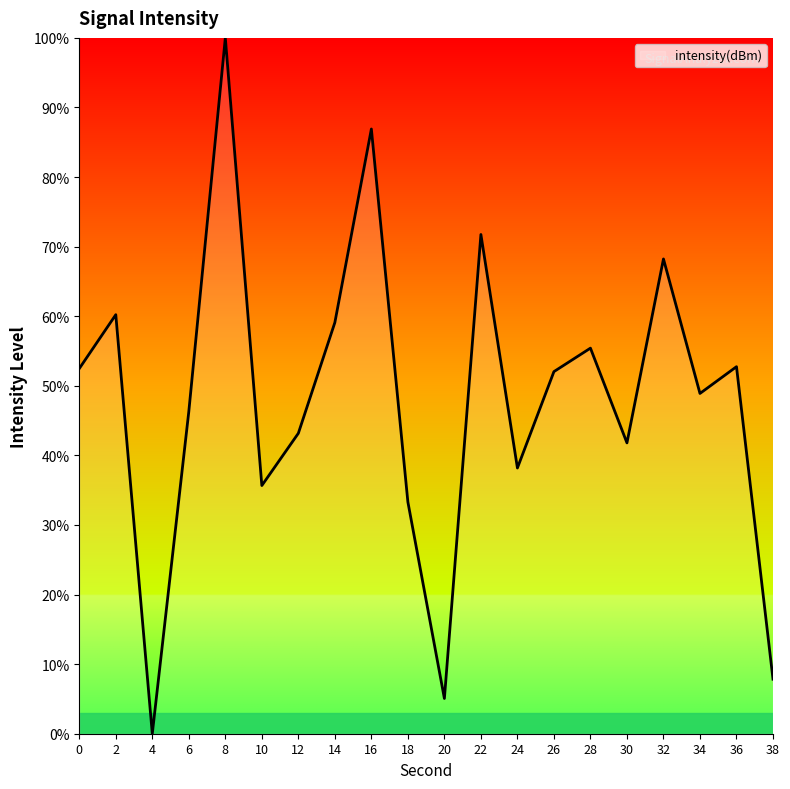

How many interior local peaks (higher than both neighbors) does the data have?

7